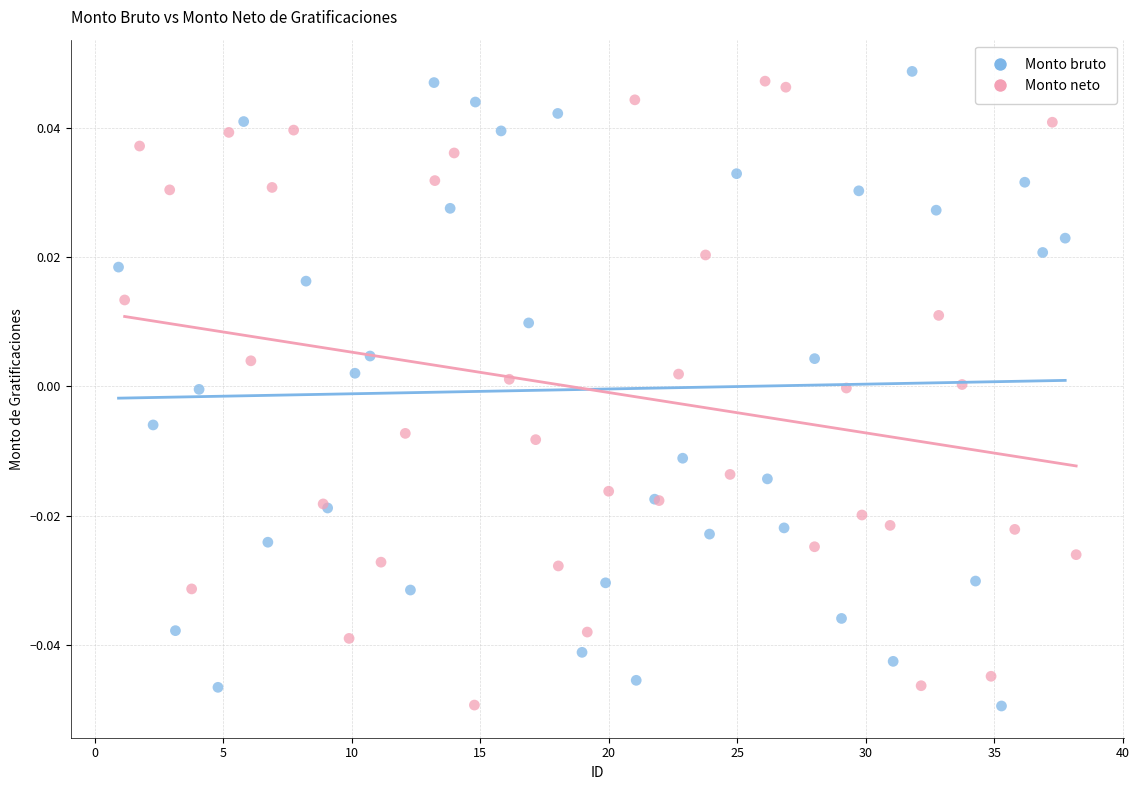

Which series contains the highest Y value?

Monto bruto